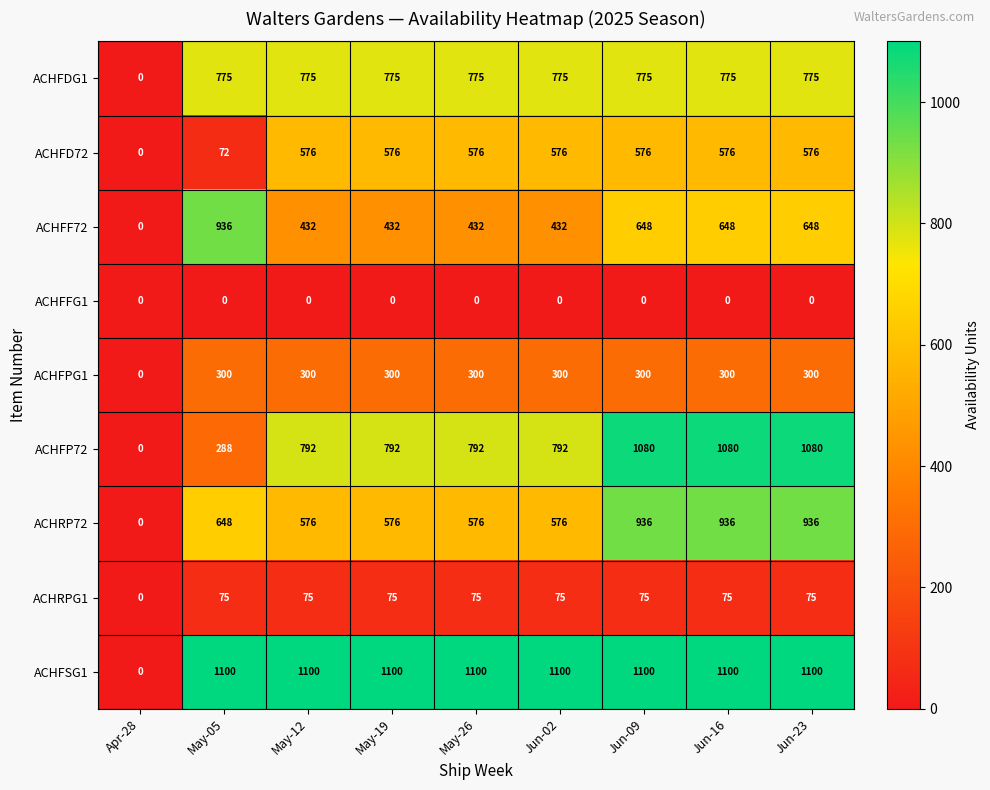

How many categories are shown in the chart?

9